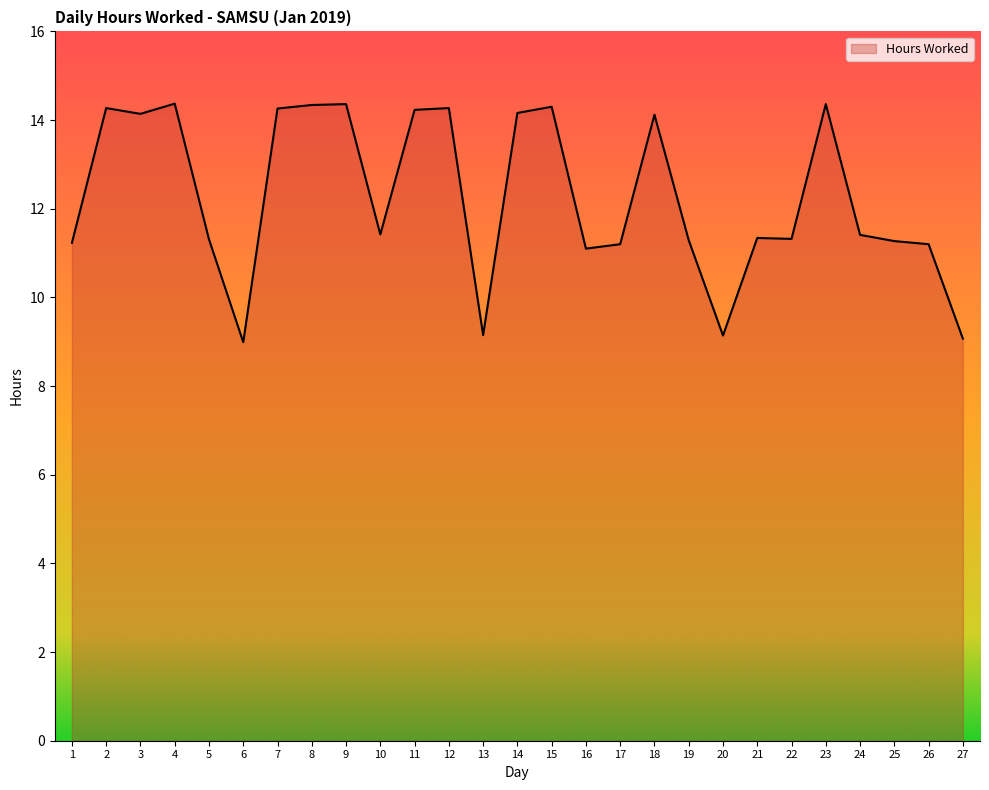

True or false: the data shows 9.1 at 20.

True